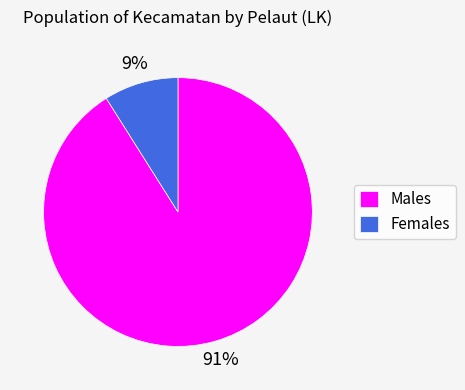

Which category has the biggest portion of the pie?

Males